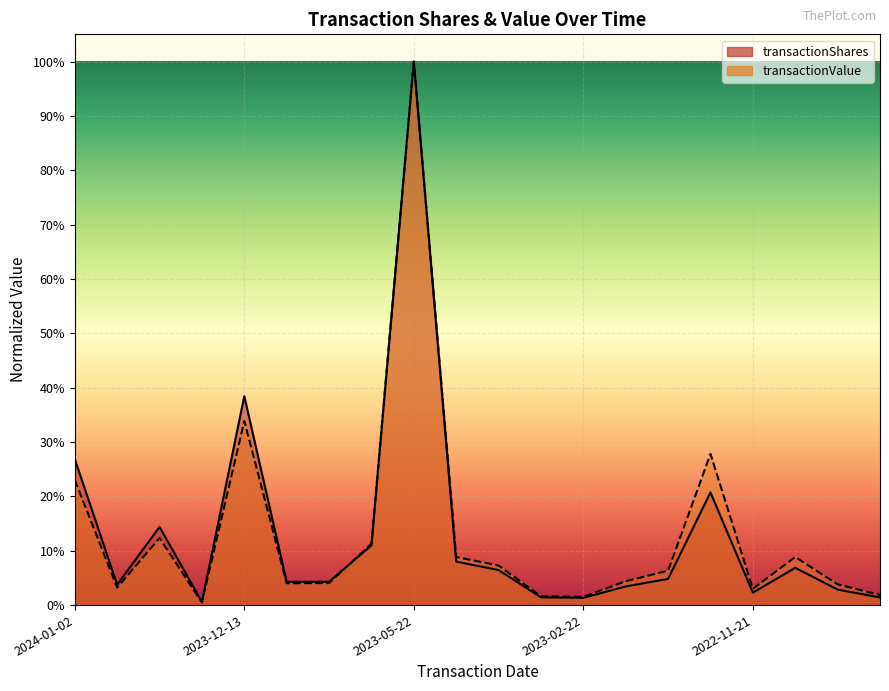

What is the difference between the transactionShares values at 2023-12-27 and 2024-01-02?

0.1